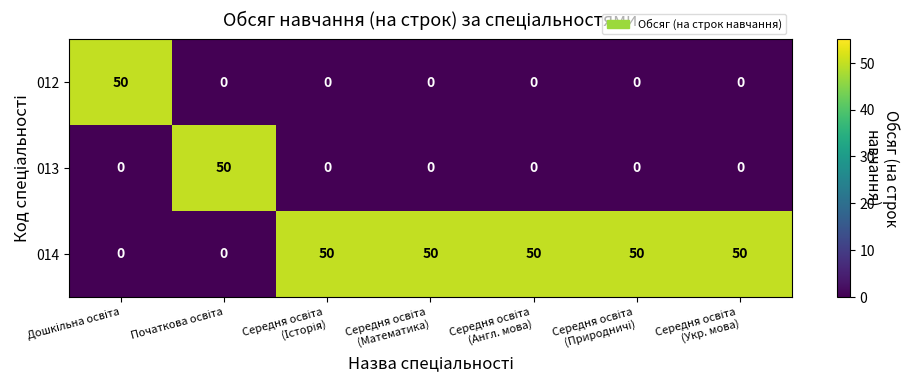

How many values in the 013 series exceed 0?

1